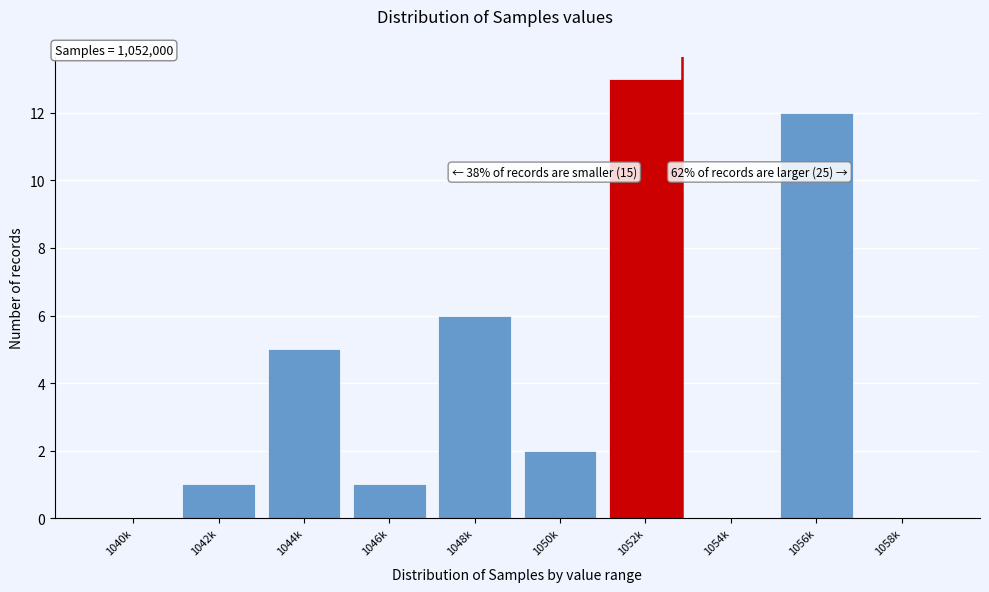

Reading left to right, extract all data points from this chart.

1040k=0	1042k=1	1044k=5	1046k=1	1048k=6	1050k=2	1052k=13	1054k=0	1056k=12	1058k=0